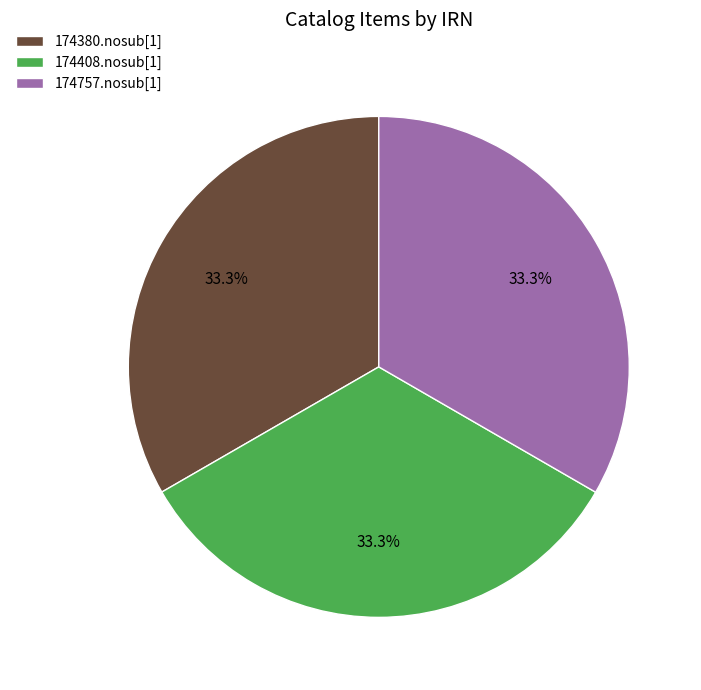

Is 174380.nosub[1] the majority of the pie?

No